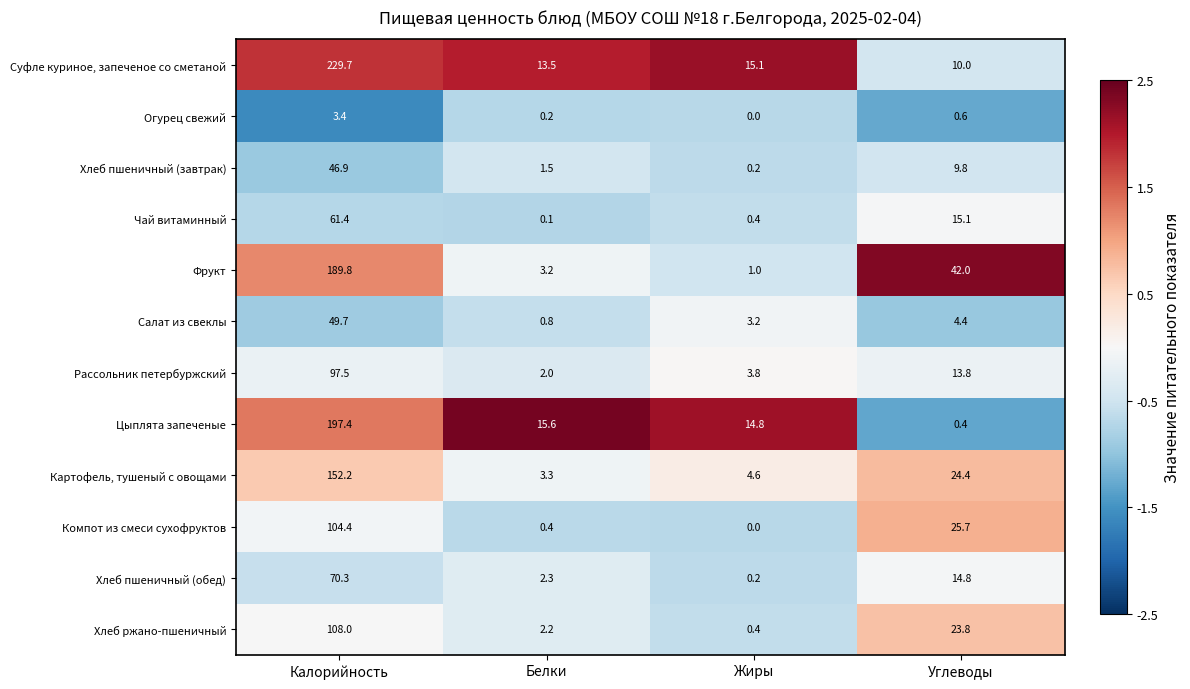

Which series has the largest total across all categories?

Суфле куриное, запеченое со сметаной